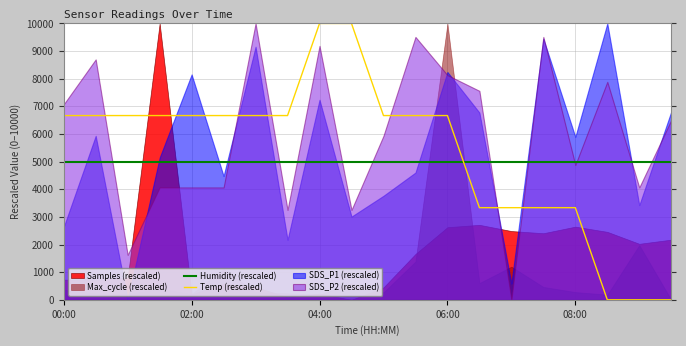

What position from the left is 7?

8